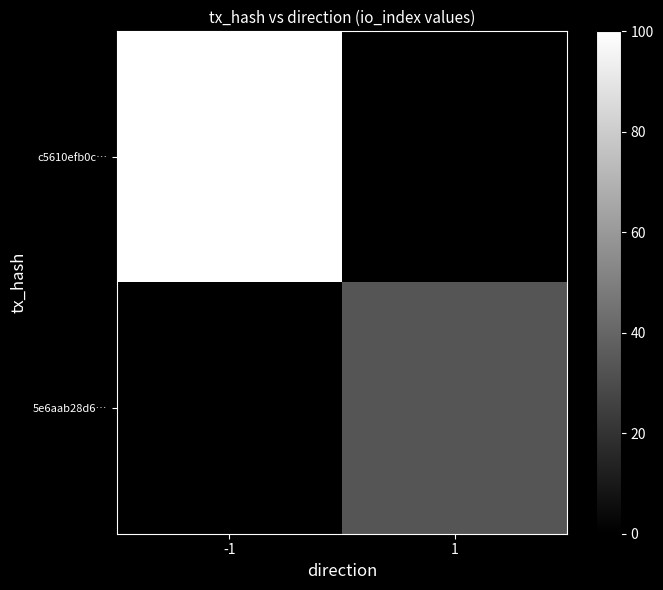

At 1, list the series in order from smallest to largest.

c5610efb0c…, 5e6aab28d6…